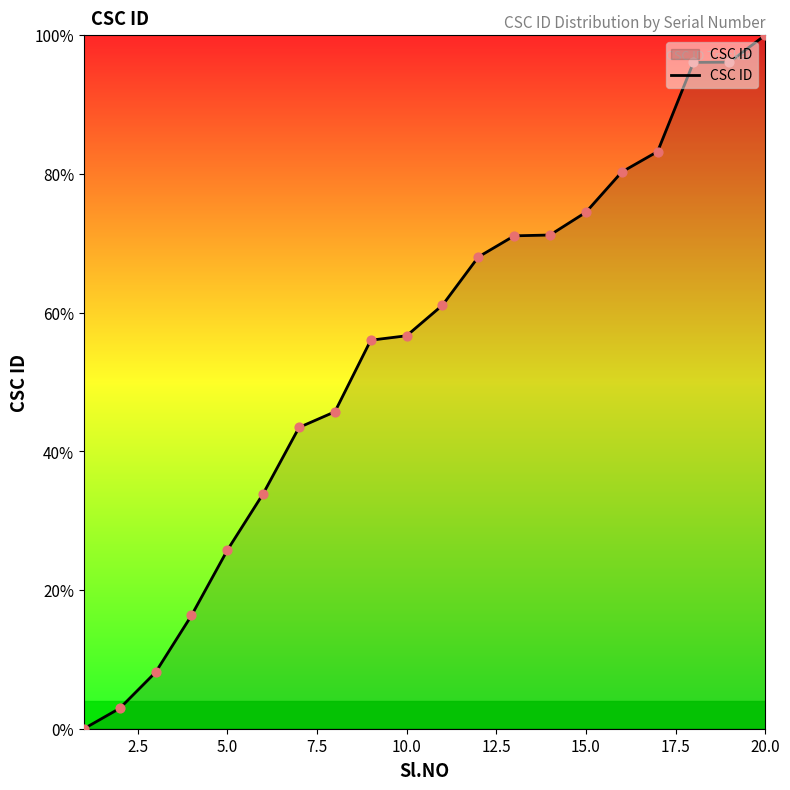

What is the difference between the maximum and minimum values?

100.0